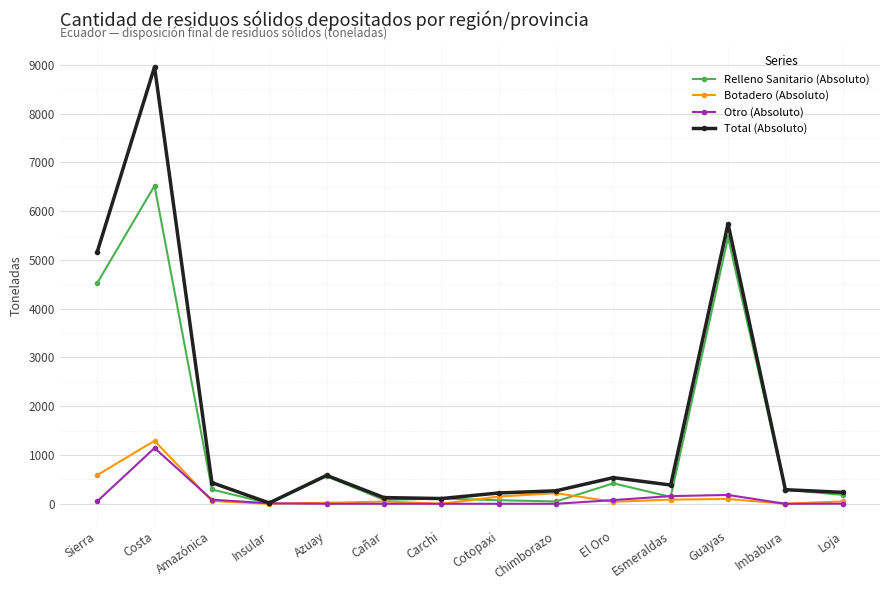

What is the greatest value displayed?

8957.8